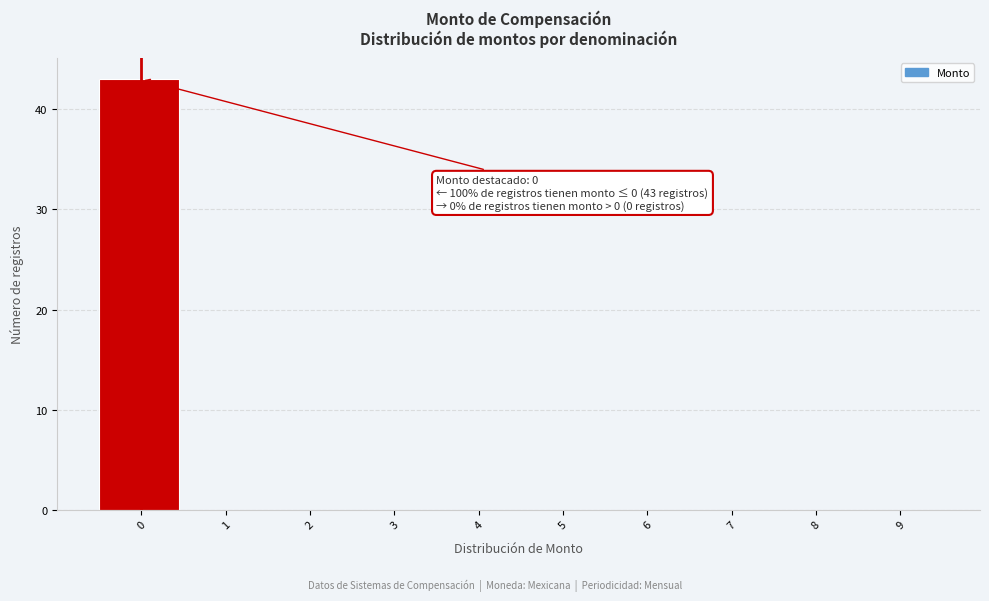

Reading right to left, what are all the values shown in this chart?

9=0	8=0	7=0	6=0	5=0	4=0	3=0	2=0	1=0	0=43